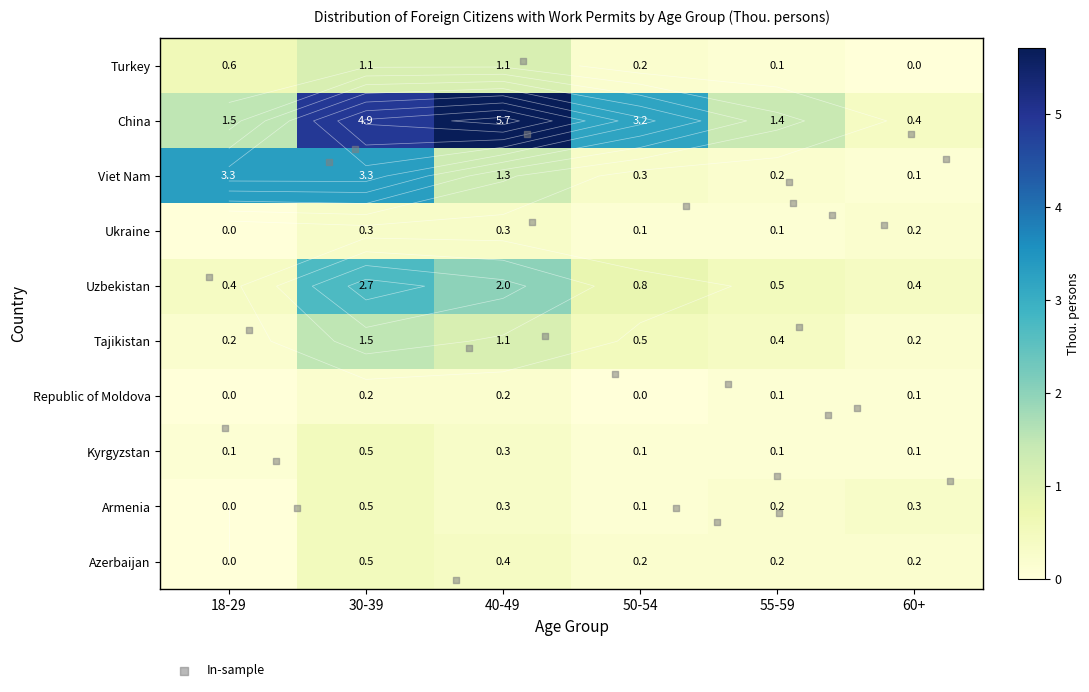

Which label corresponds to the largest value in the chart?

40-49